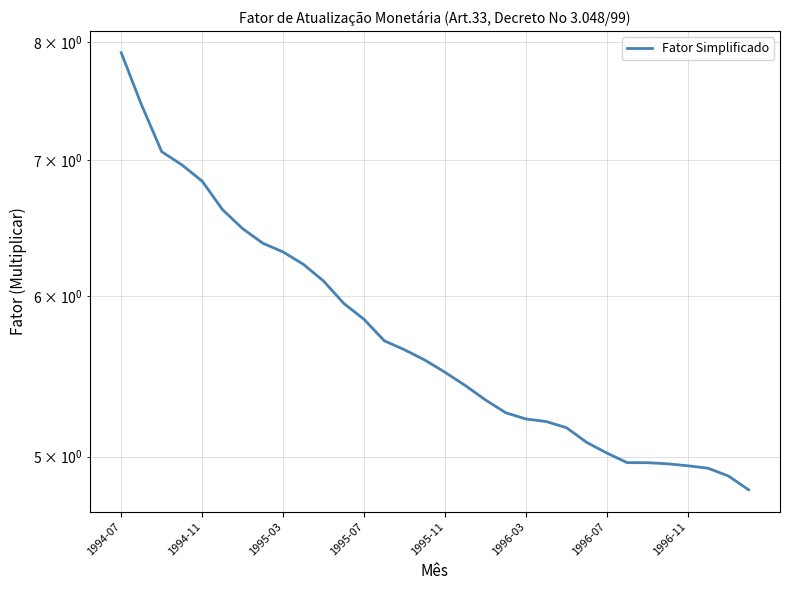

What is the average value?

5.8